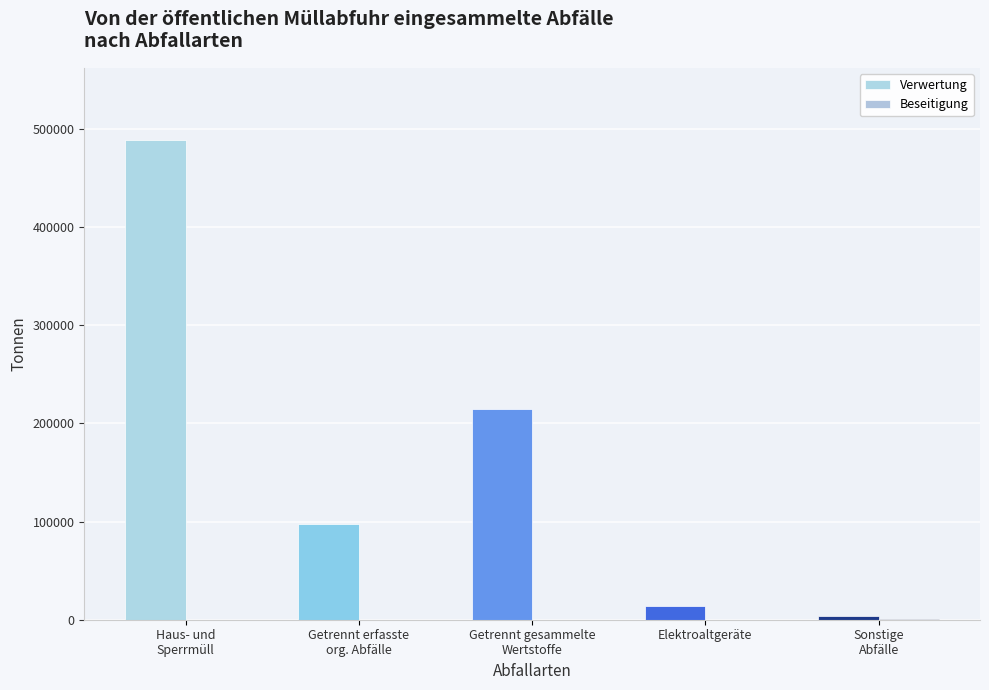

The Verwertung series shows 3808.3 at Sonstige
Abfälle. True or false?

True